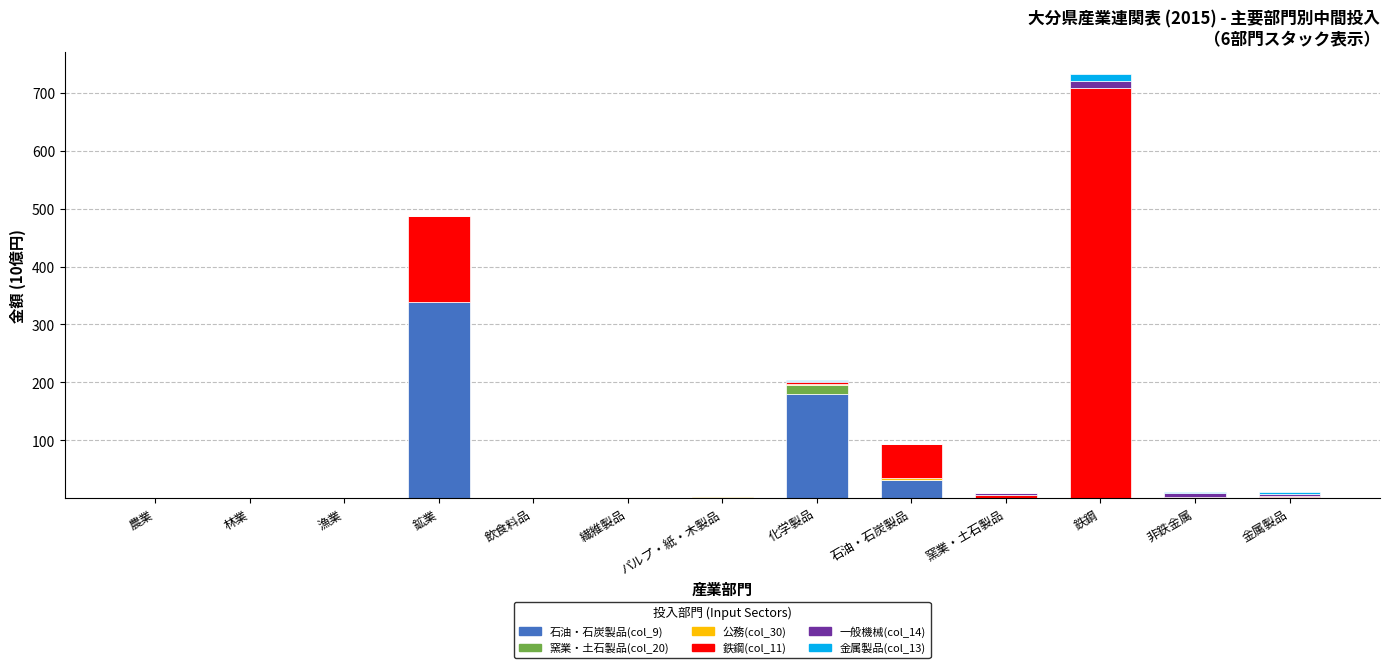

At which category is the sum across all series the highest?

鉄鋼